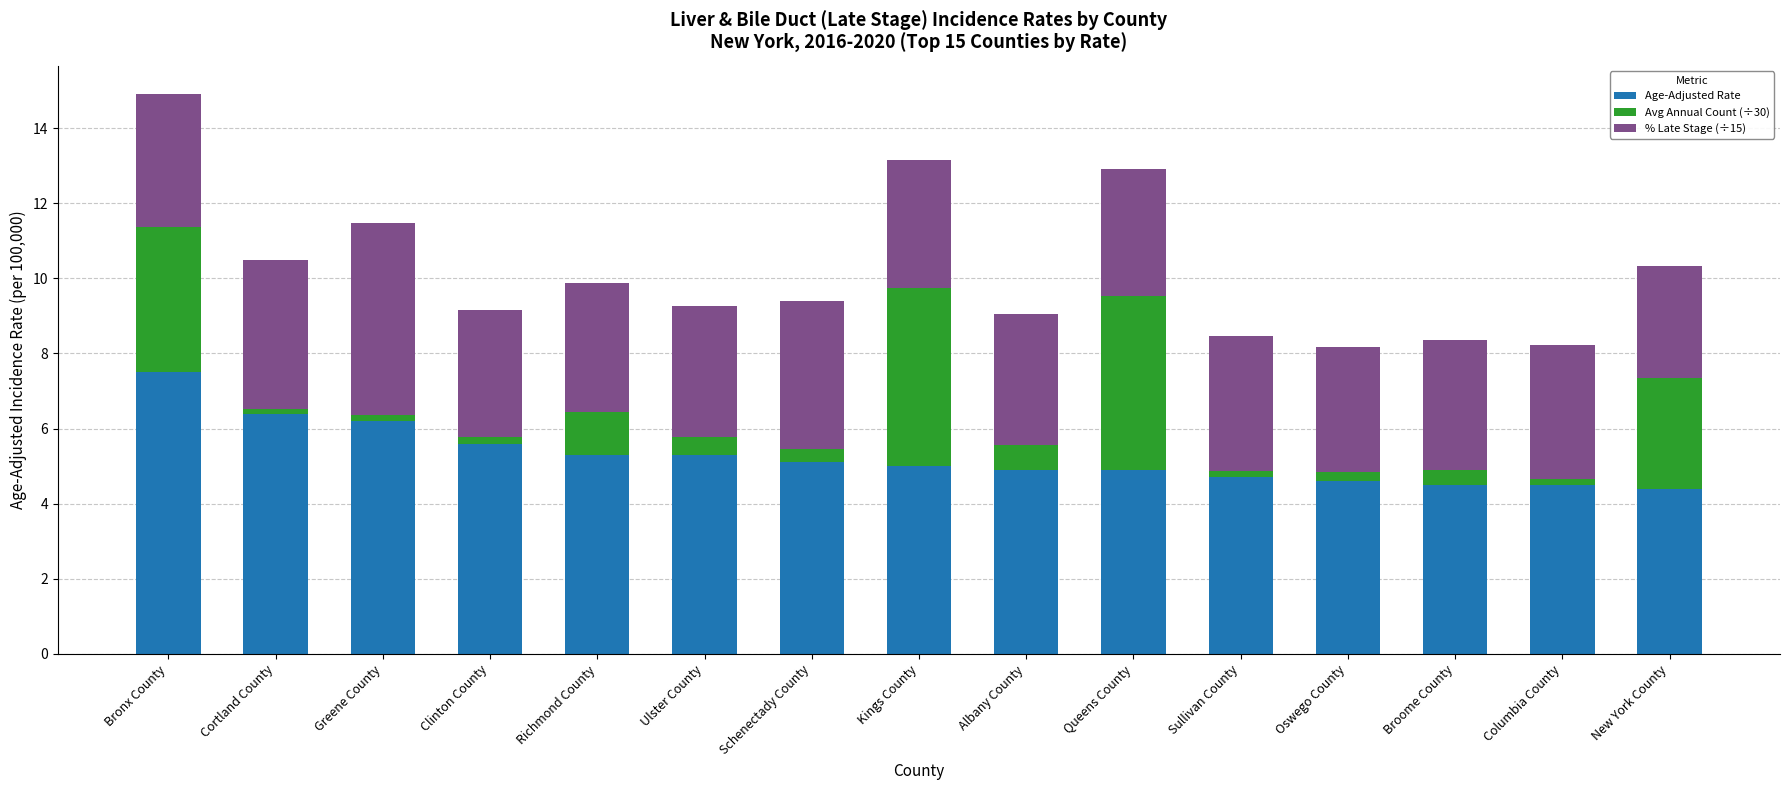

What is the total value across all series at Bronx County?

14.9